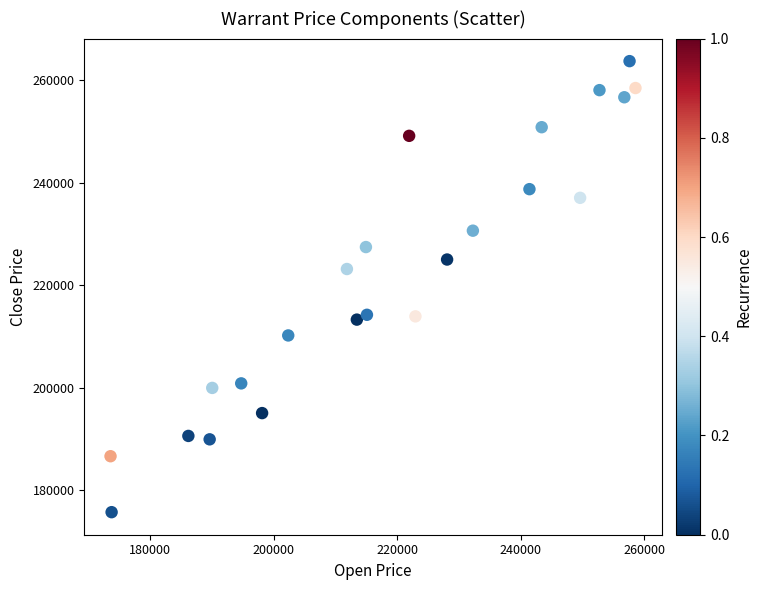

What is the range of Y values (max minus min)?

87935